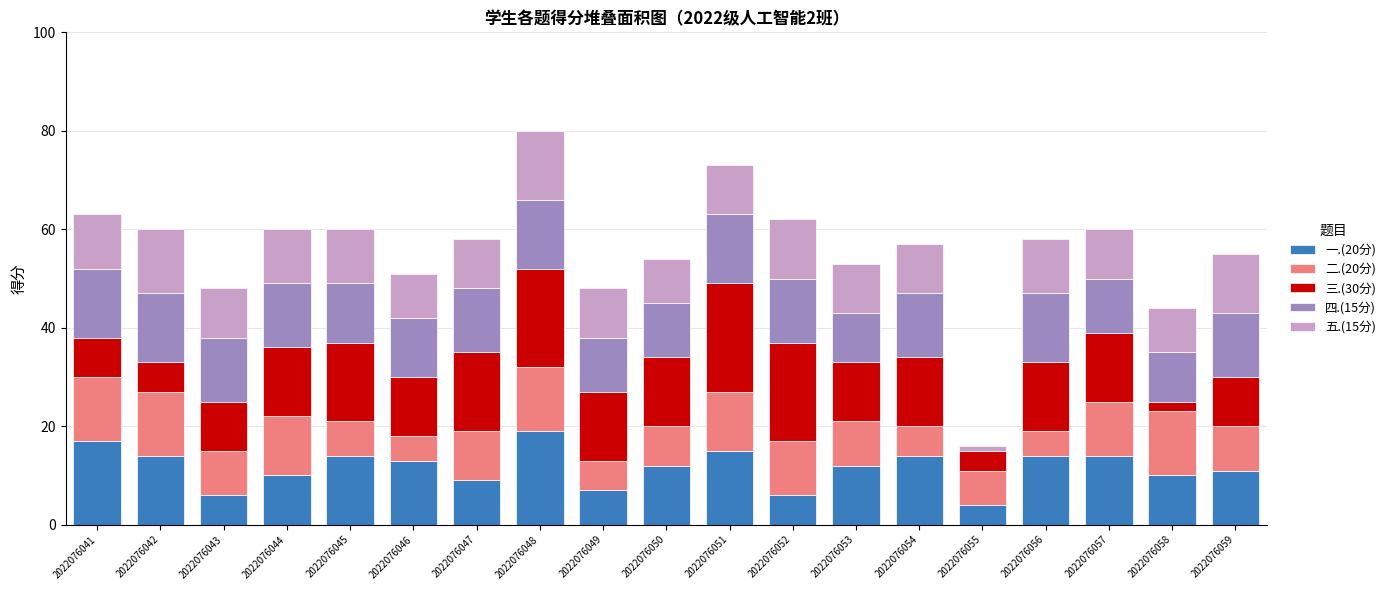

The value of 一.(20分) at 2022076056 is 14. True or false?

True